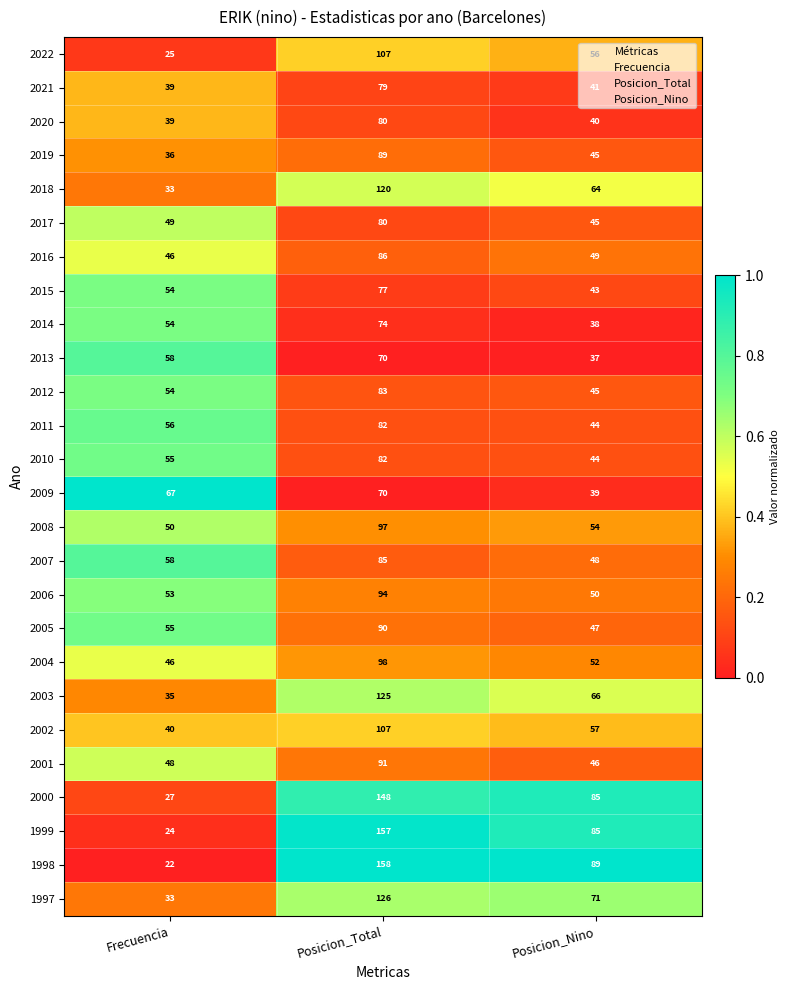

The 1997 series shows 126 at Posicion_Total. True or false?

True